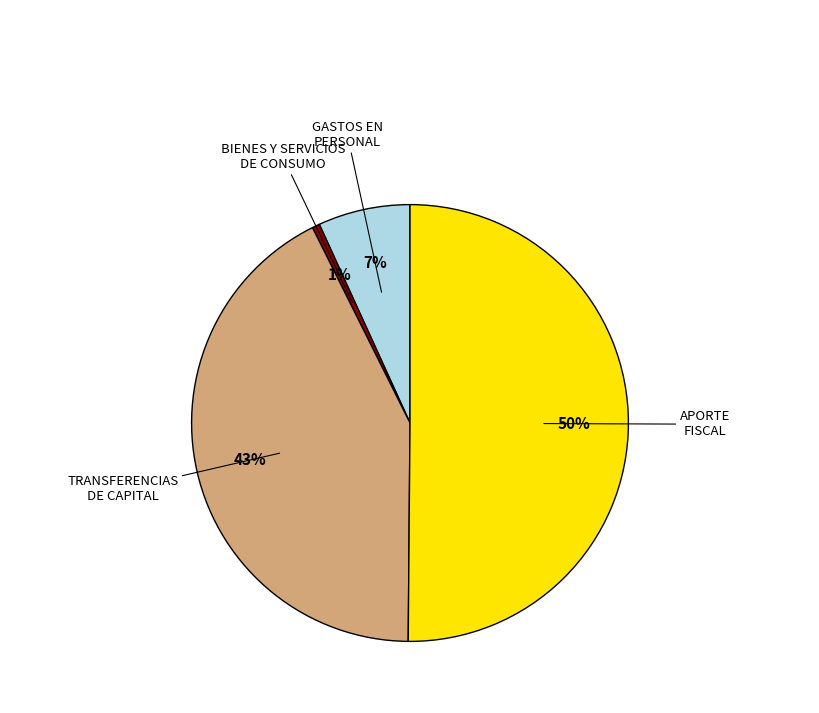

To the nearest percent, what is the average slice percentage?

25%